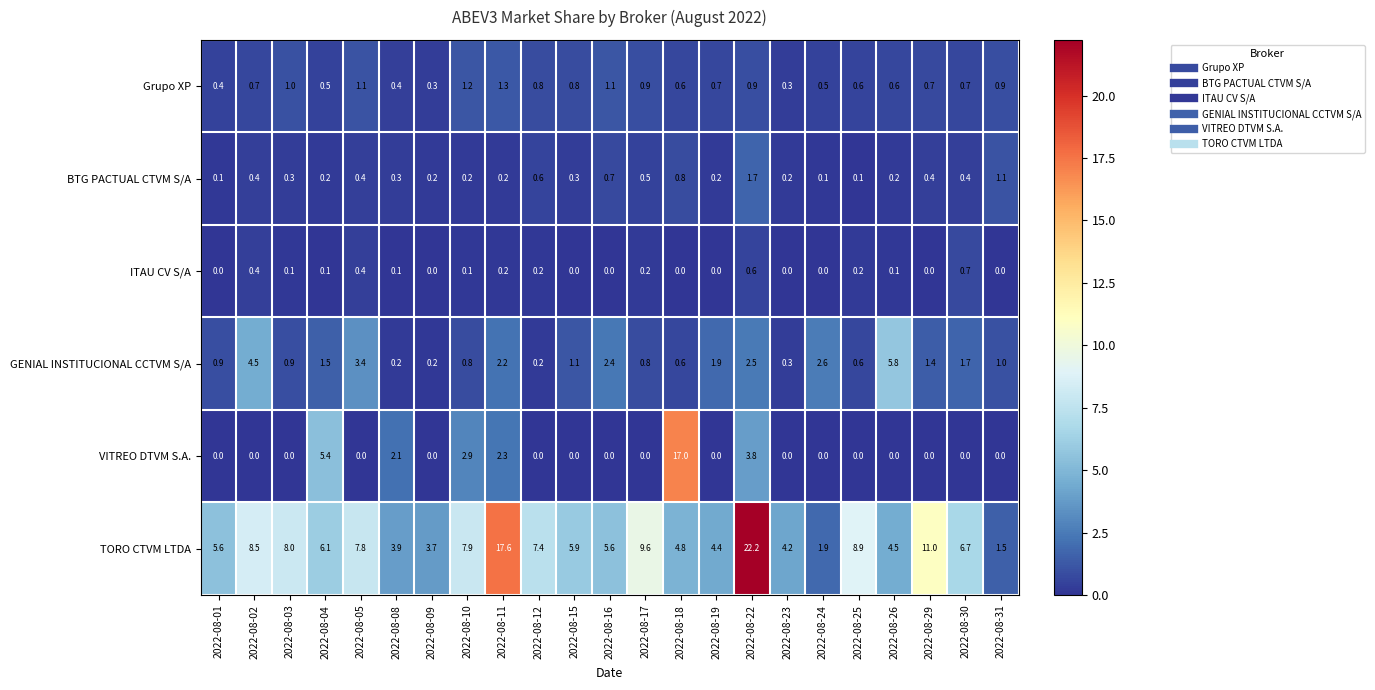

Which series changed the most between 2022-08-02 and 2022-08-15?

GENIAL INSTITUCIONAL CCTVM S/A